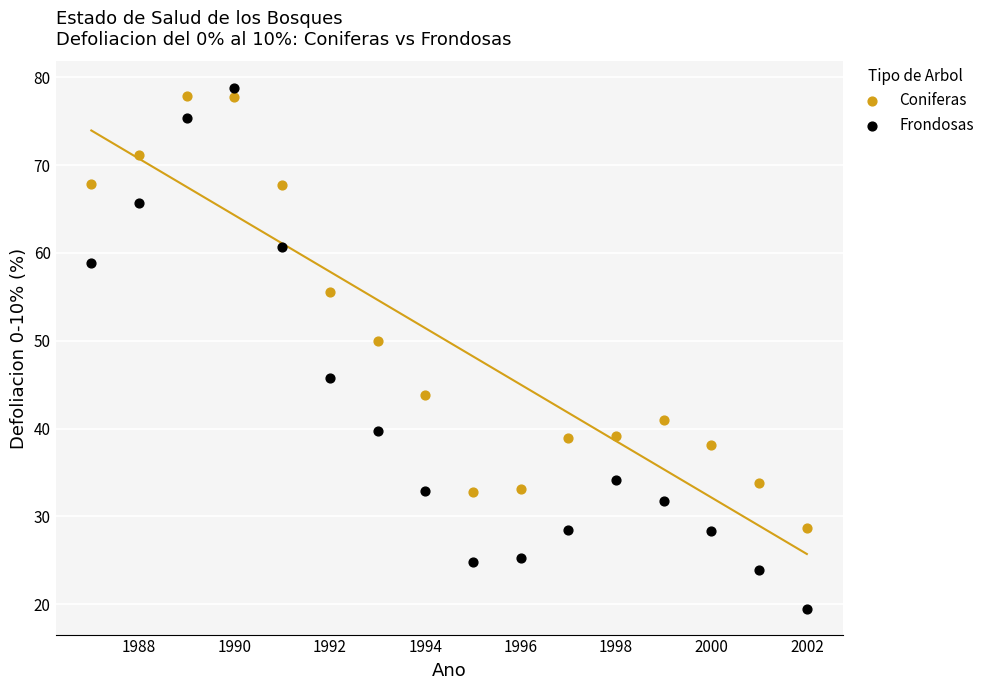

Across all data points, what is the range of X values (max minus min)?

15.0